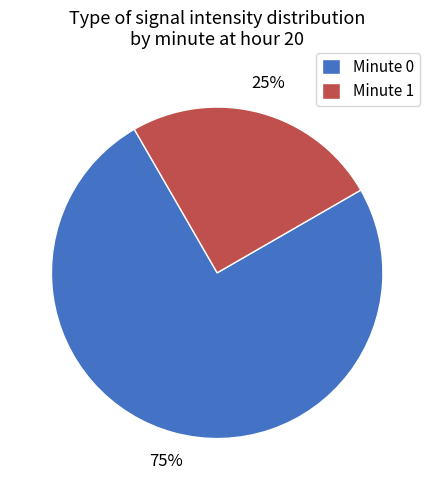

Do Minute 0 and Minute 1 together represent more than half of the pie?

Yes